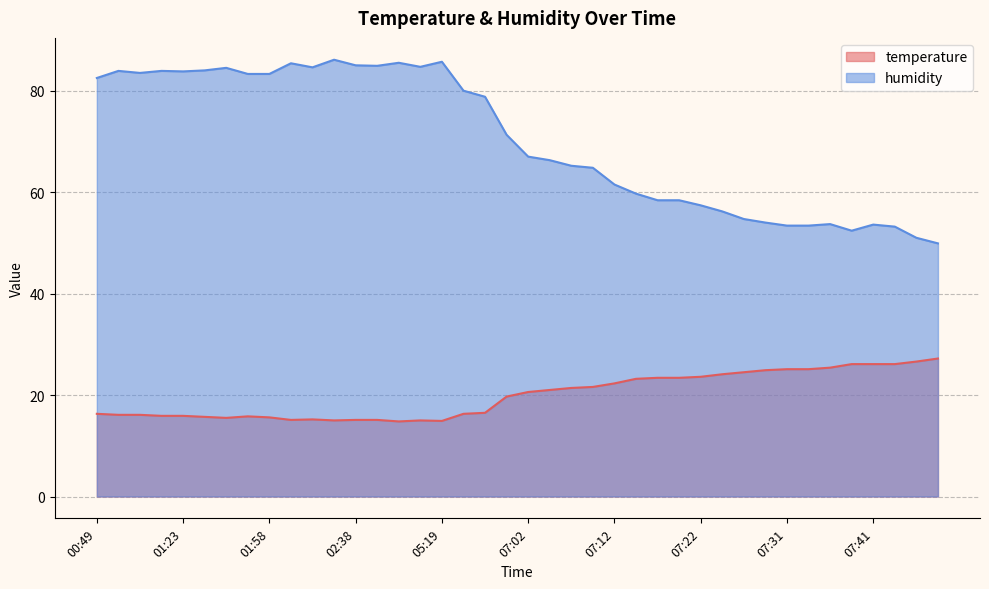

List the series in order of their peak value, highest first.

humidity, temperature